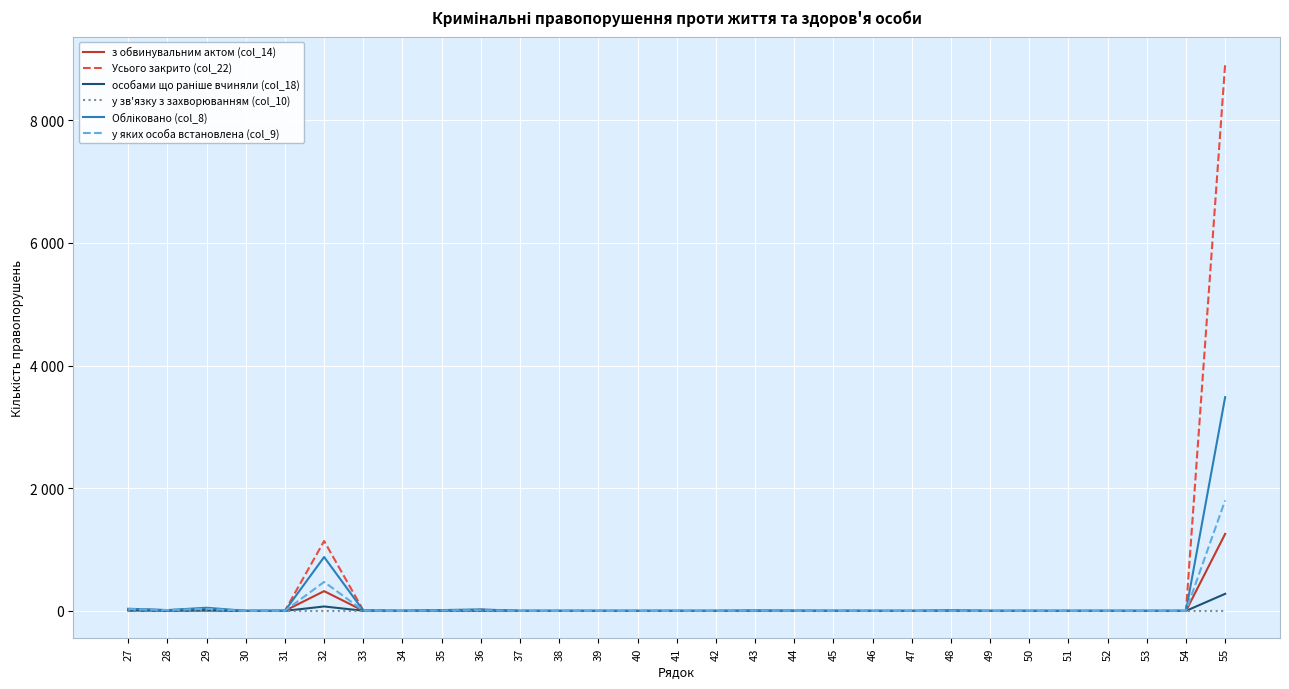

Does the chart display data point markers on the line(s)?

No